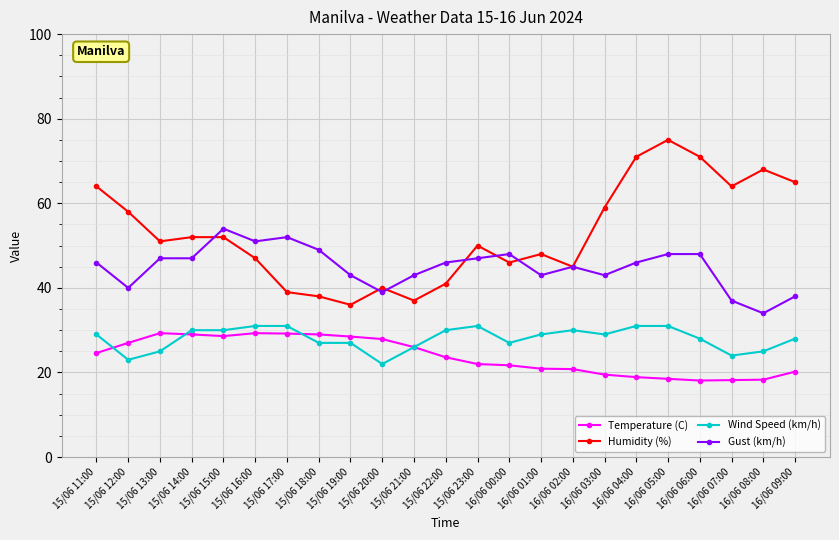

How many distinct data groups are displayed?

4